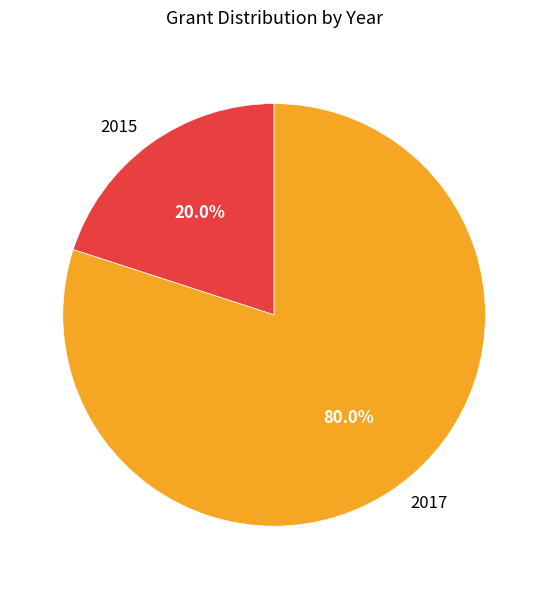

The 2015 slice represents 29% of the pie. True or false?

False